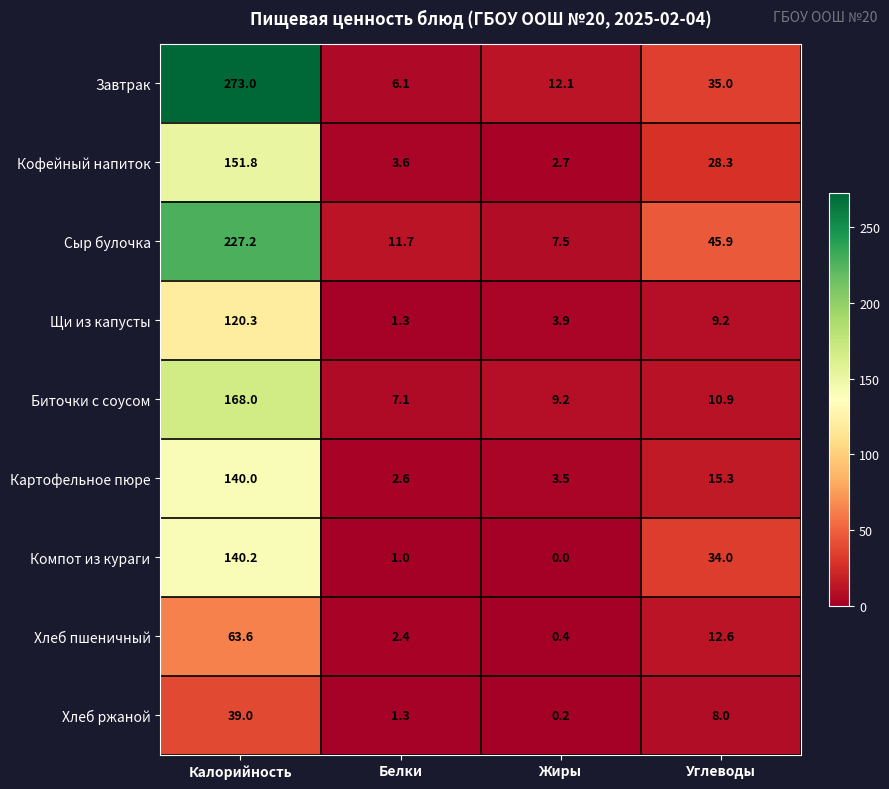

Rank the series at Углеводы from lowest to highest value.

Хлеб ржаной, Щи из капусты, Биточки с соусом, Хлеб пшеничный, Картофельное пюре, Кофейный напиток, Компот из кураги, Завтрак, Сыр булочка